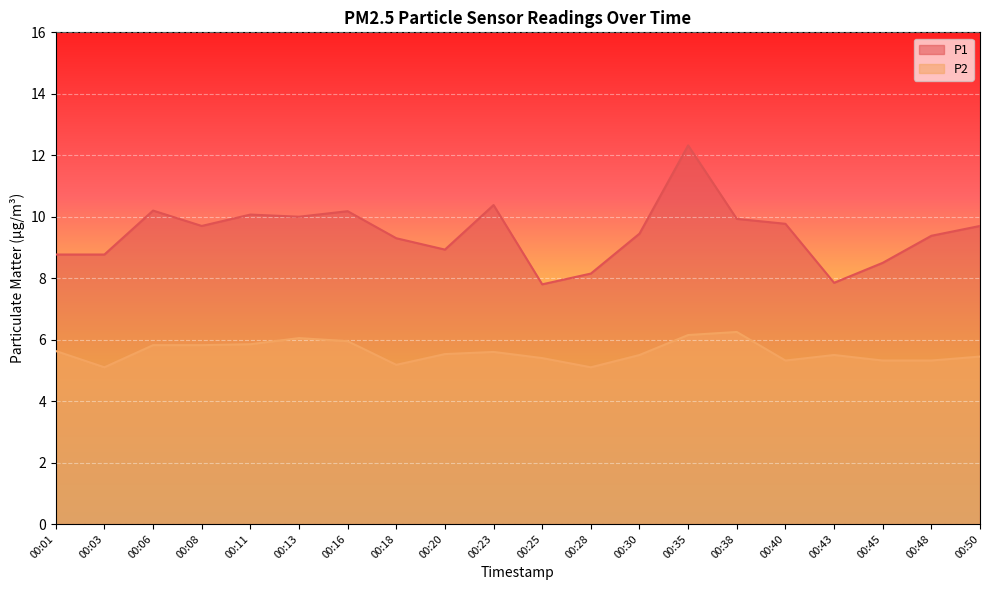

Reading right to left, extract all data points from this chart.

P1: 9.7	9.4	8.5	7.8	9.8	9.9	12.3	9.4	8.2	7.8	10.4	8.9	9.3	10.2	10.0	10.1	9.7	10.2	8.8	8.8
P2: 5.5	5.3	5.3	5.5	5.3	6.2	6.2	5.5	5.1	5.4	5.6	5.5	5.2	6.0	6.0	5.8	5.8	5.8	5.1	5.6